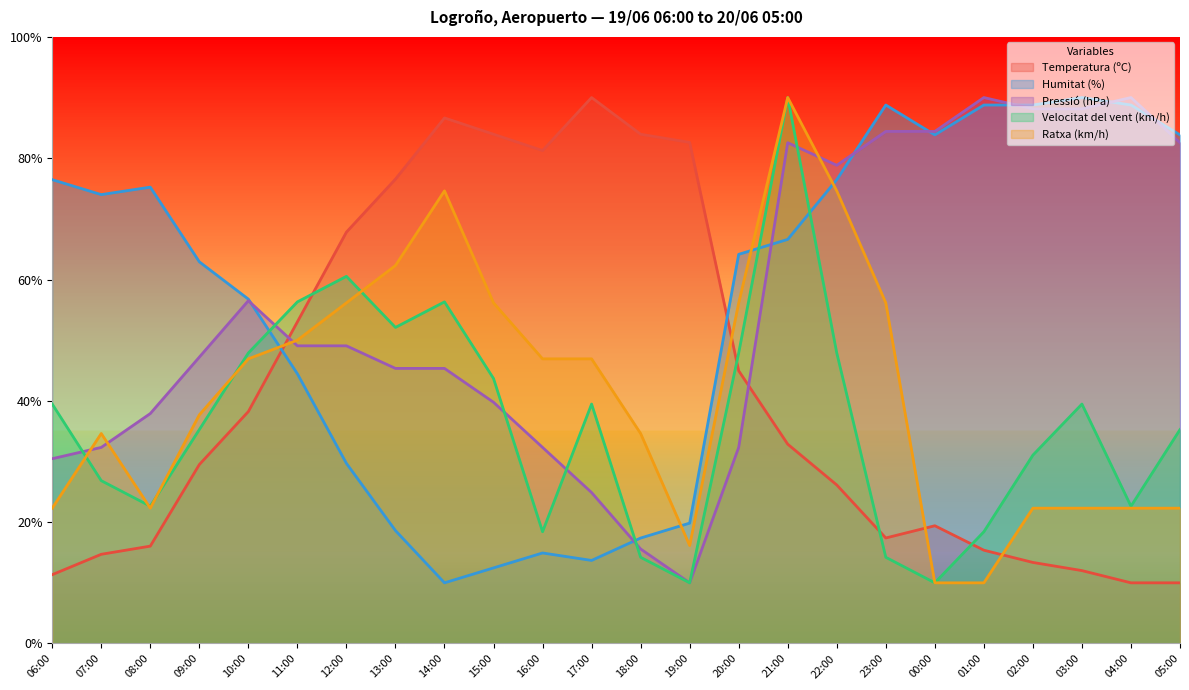

At how many categories does at least one series exceed 52?

24